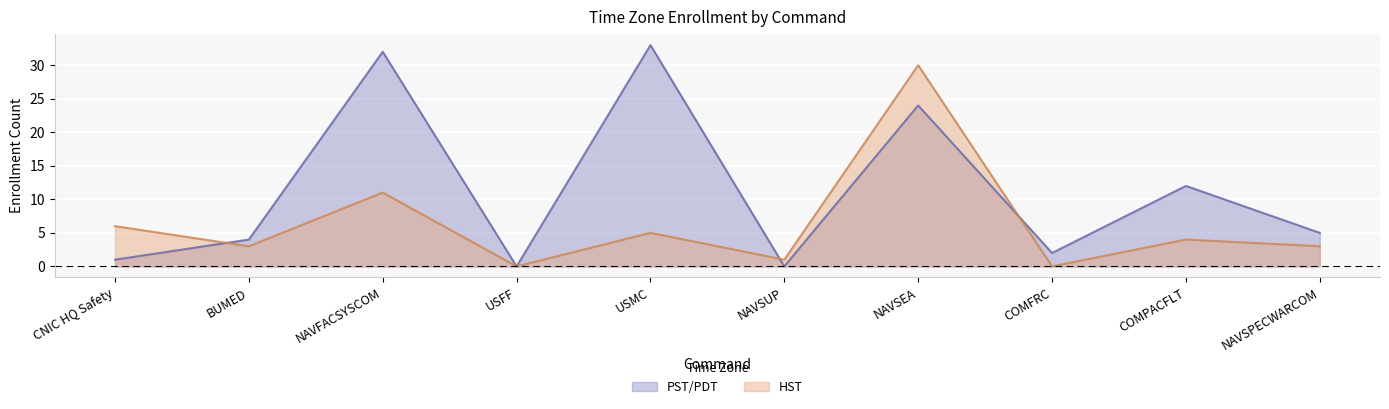

Which series ends up on top after the final intersection of PST/PDT and HST?

PST/PDT